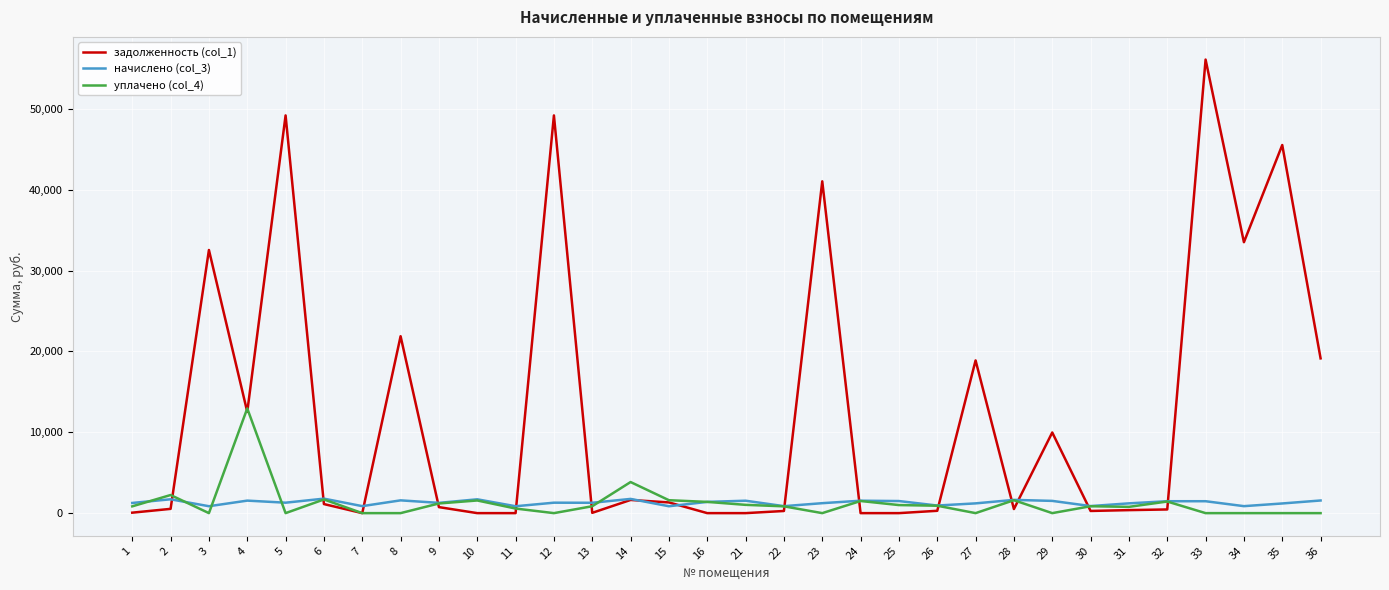

How many categories are shown in the chart?

32